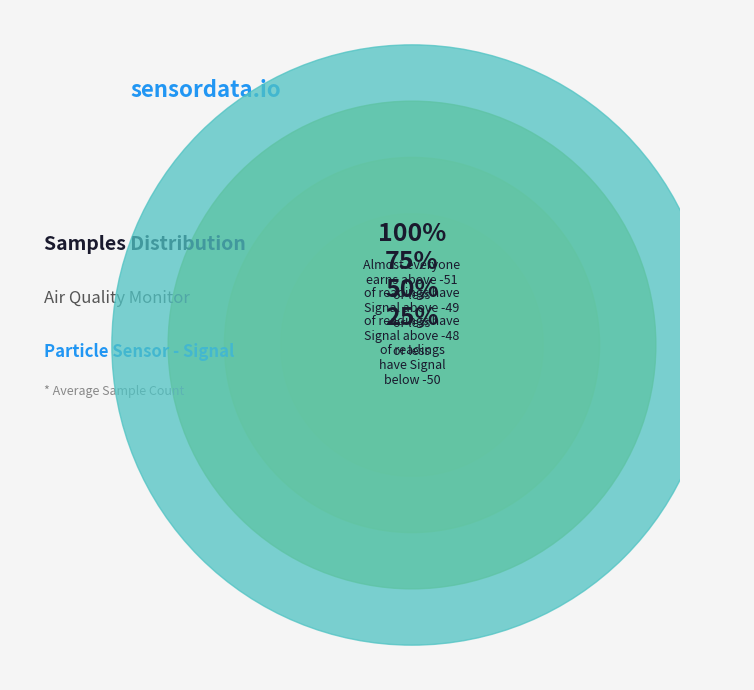

The -49 slice represents 1% of the pie. True or false?

False